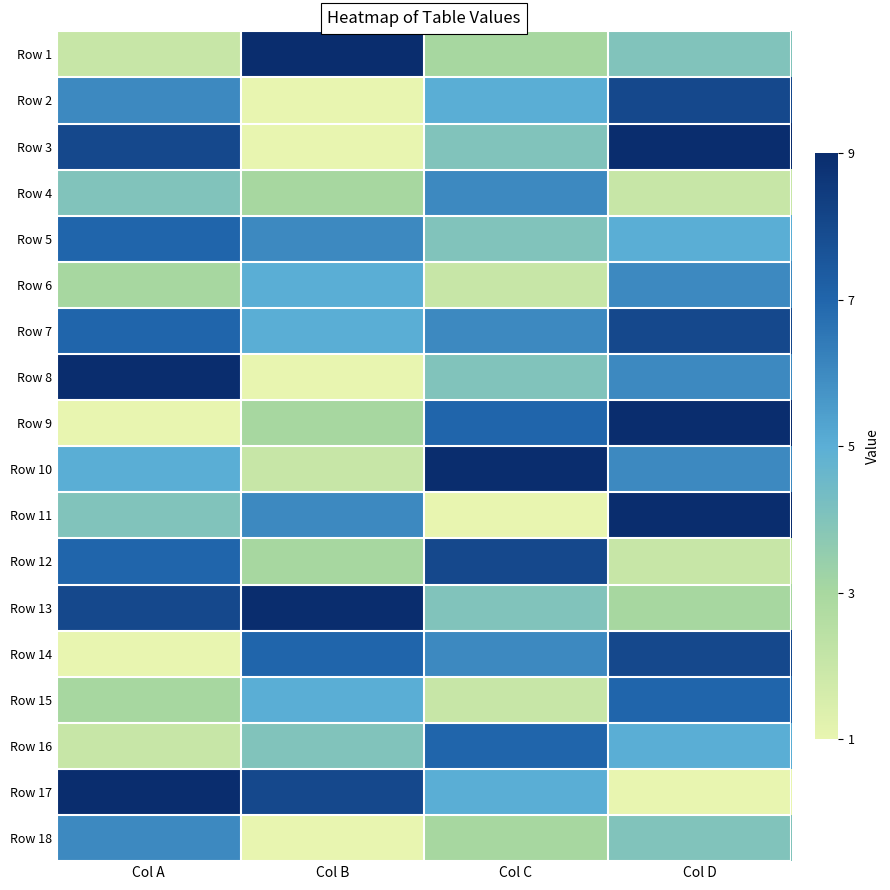

Which label corresponds to the smallest value in the chart?

Col B